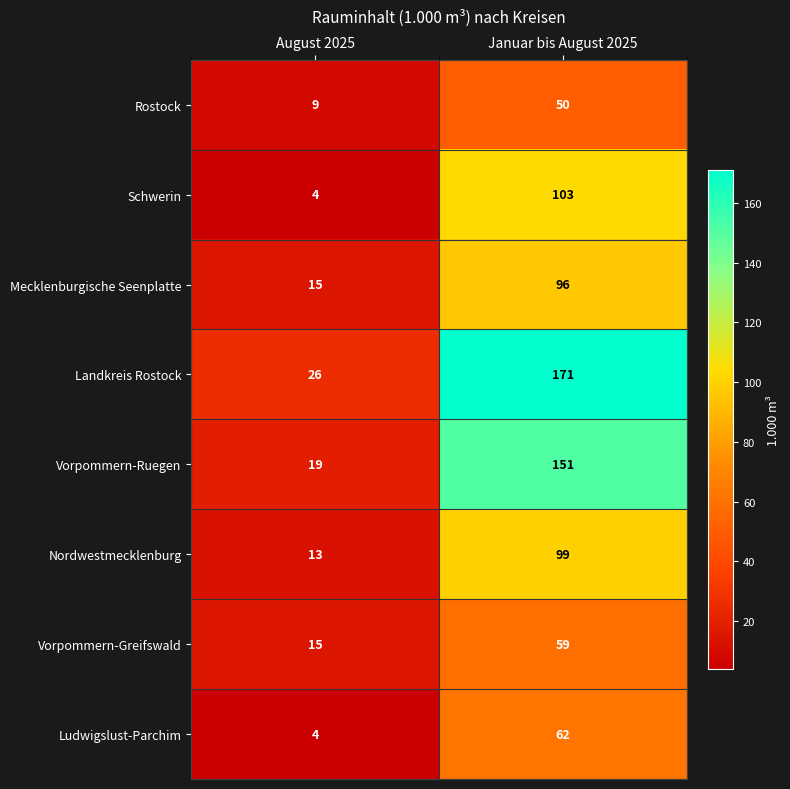

Rank the series by their maximum value, from lowest to highest.

Rostock, Vorpommern-Greifswald, Ludwigslust-Parchim, Mecklenburgische Seenplatte, Nordwestmecklenburg, Schwerin, Vorpommern-Ruegen, Landkreis Rostock